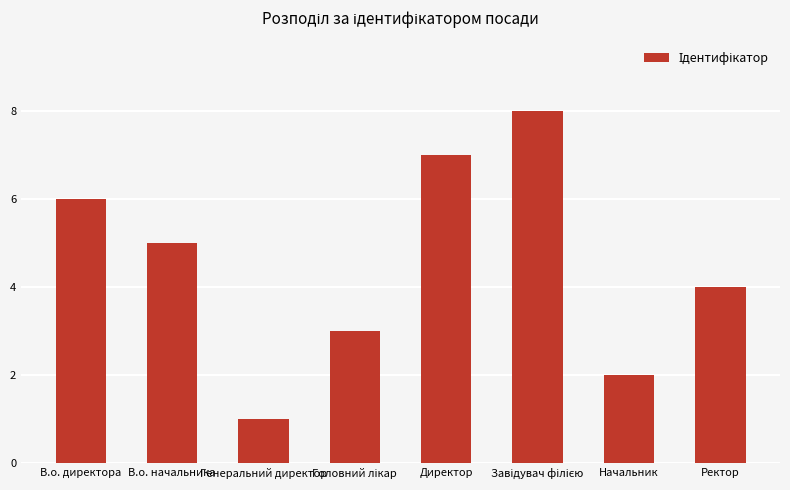

At which category does the chart reach its minimum across all series?

Генеральний директор